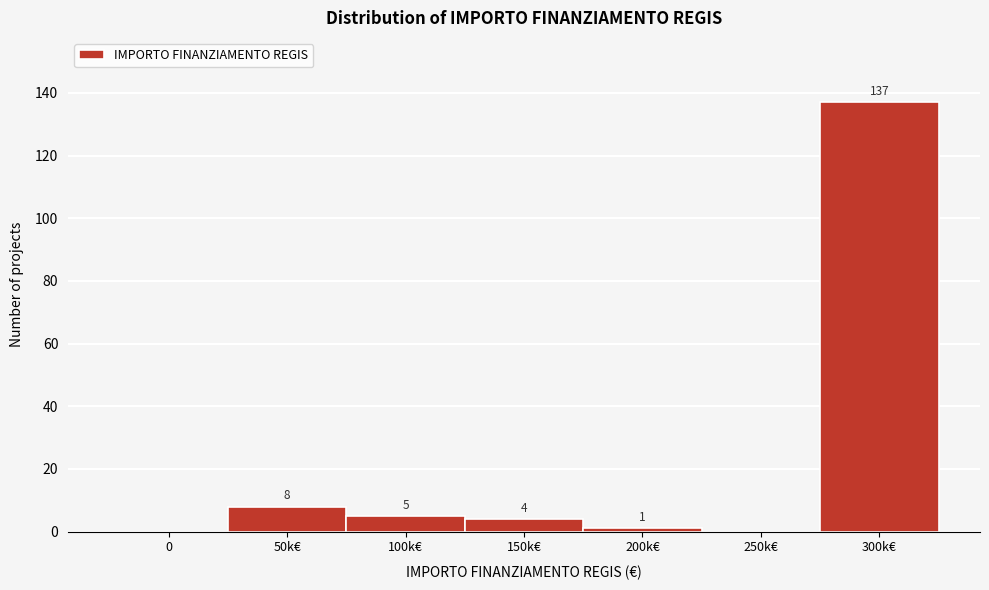

Reading left to right, transcribe all the data shown in this chart.

0=0	50k€=8	100k€=5	150k€=4	200k€=1	250k€=0	300k€=137